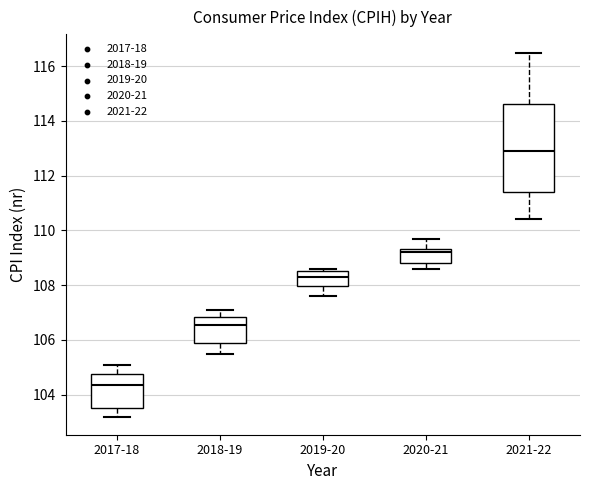

Reading left to right, read every box against the y-axis: the position of its median line, the range the box covers, and the ends of its whiskers. The values are not printed on the chart, so give them approximately, as read against the axis.

2017-18: median 104.4, box 103.6 to 104.8, whiskers 103.2 to 105.2
2018-19: median 106.6, box 106.0 to 106.8, whiskers 105.6 to 107.2
2019-20: median 108.4, box 108.0 to 108.6, whiskers 107.6 to 108.6 (just above the box's upper edge)
2020-21: median 109.2, box 108.8 to 109.4, whiskers 108.6 to 109.8
2021-22: median 113.0, box 111.4 to 114.6, whiskers 110.4 to 116.6